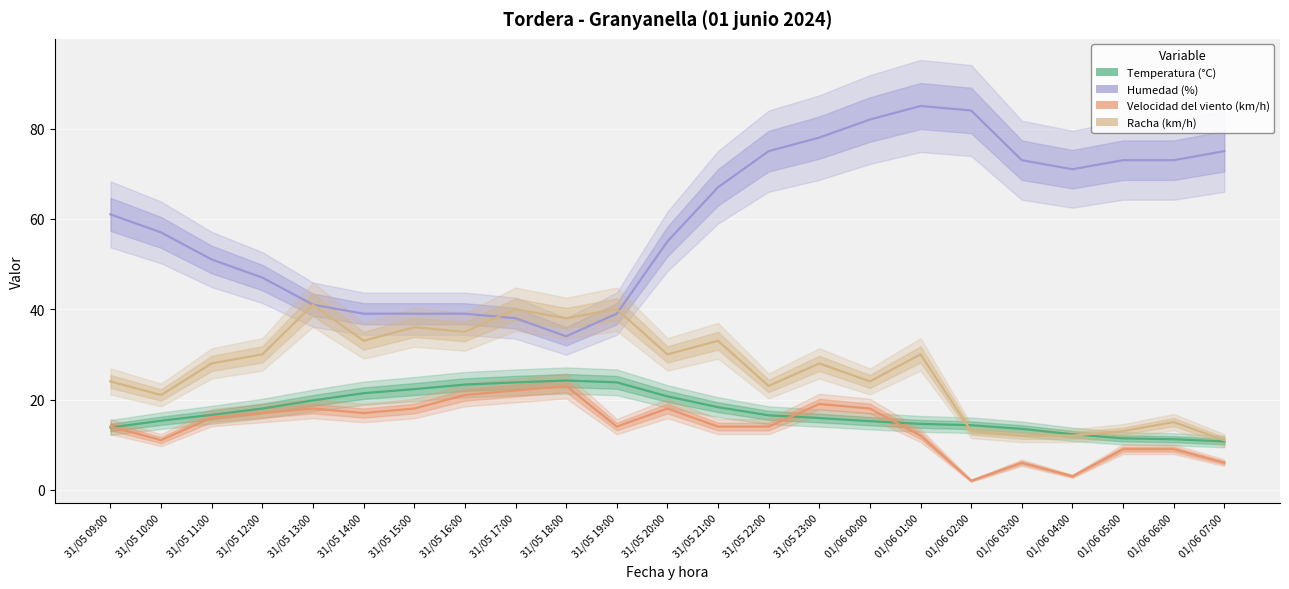

The value of Temperatura (°C) at 01/06 05:00 is 11.4. True or false?

True